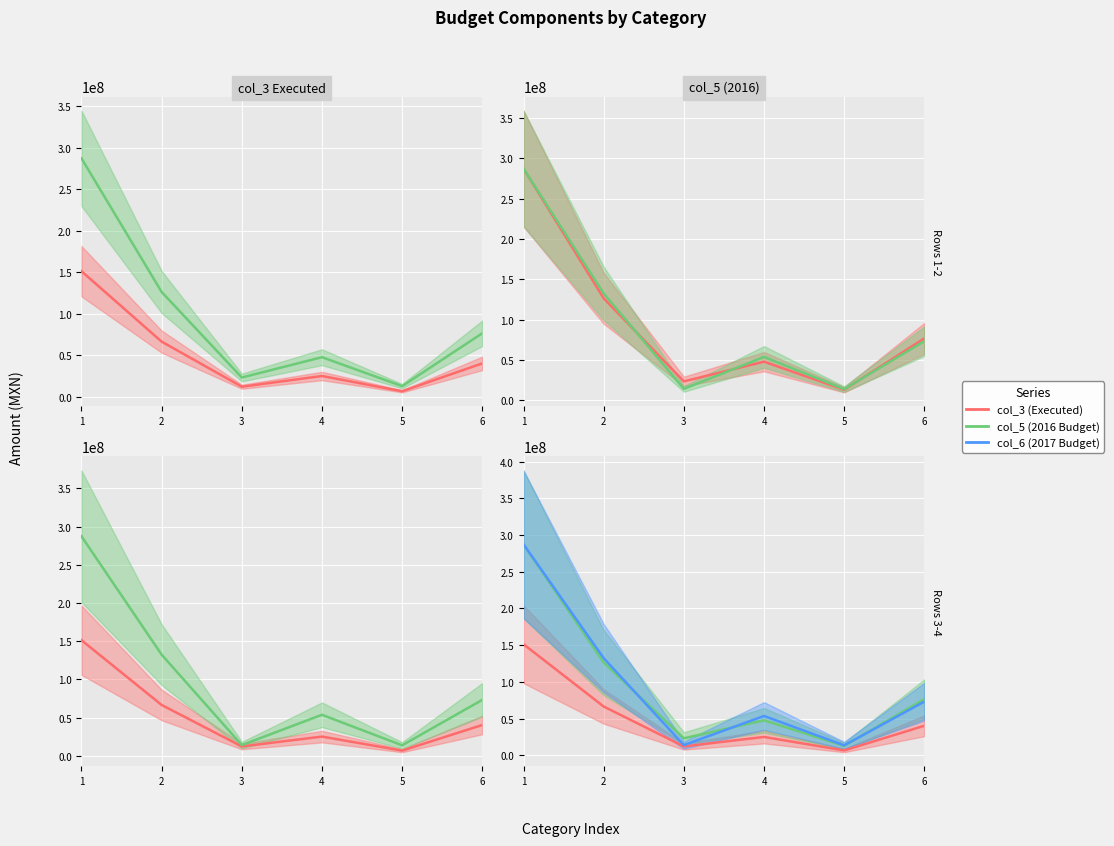

What are all the series names shown in the legend?

col_3 (Executed), col_5 (2016 Budget), col_6 (2017 Budget)